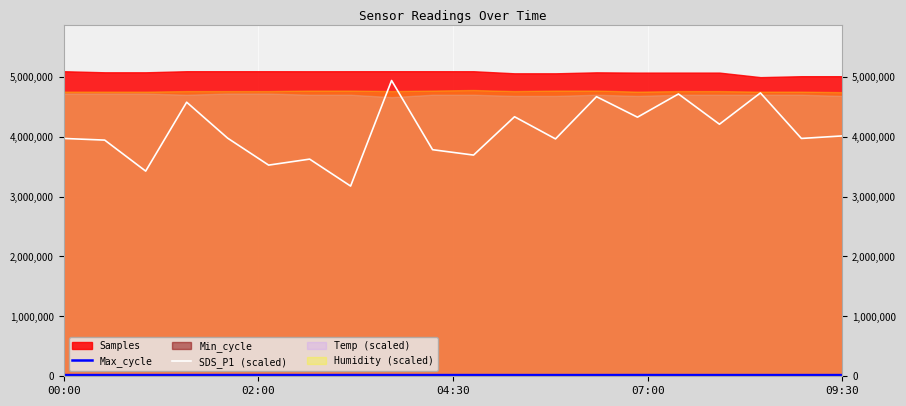

How many data points in SDS_P1 (scaled) are above 3975000?

9